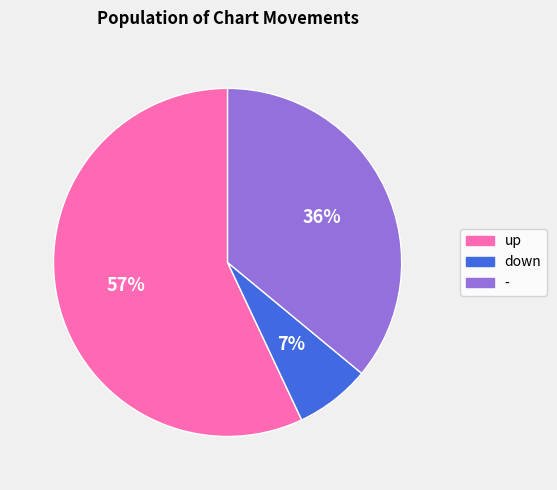

Is it true that - is 36% of the pie?

True